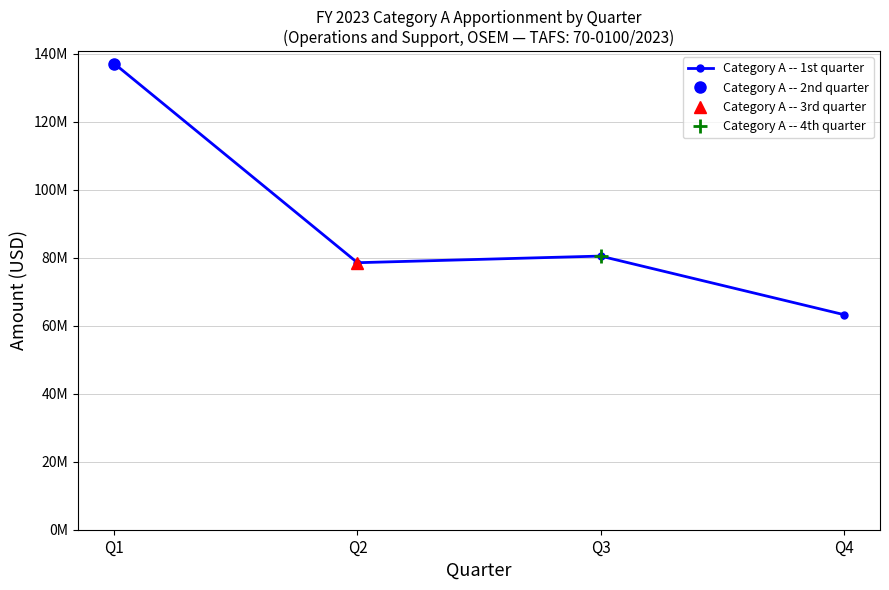

What is the smallest value displayed?

63286456